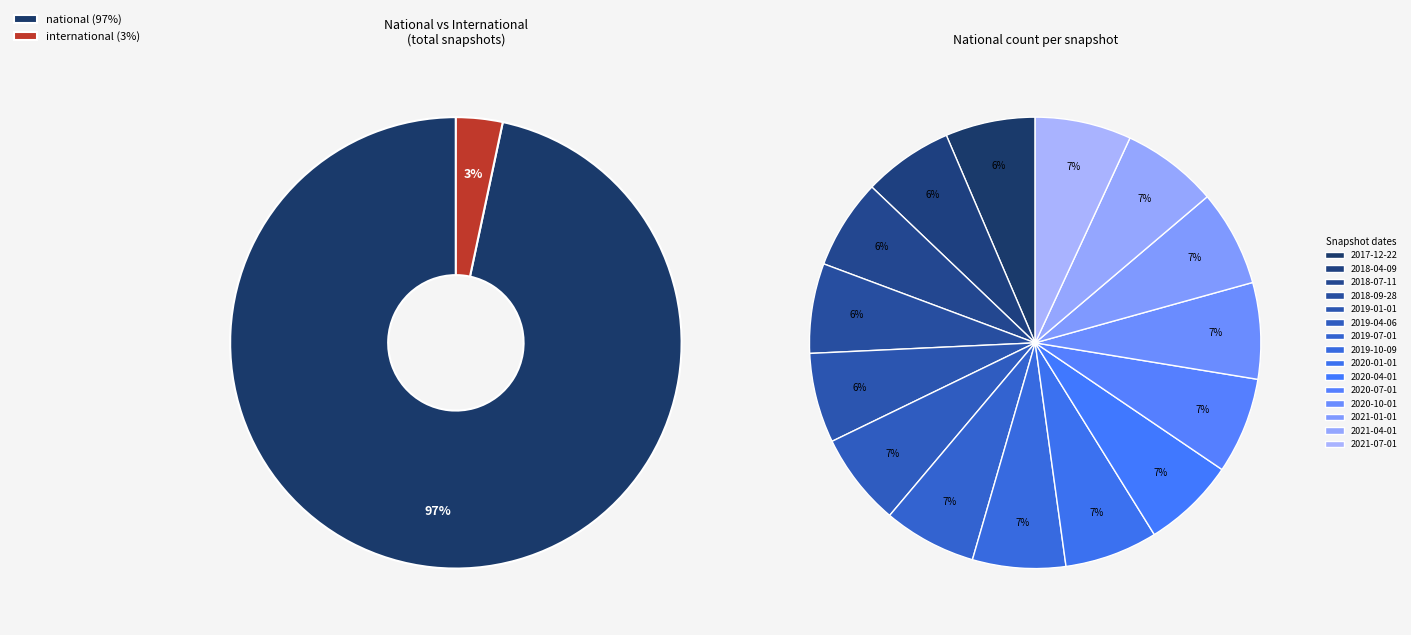

Rank the series by their maximum value, from lowest to highest.

international, national